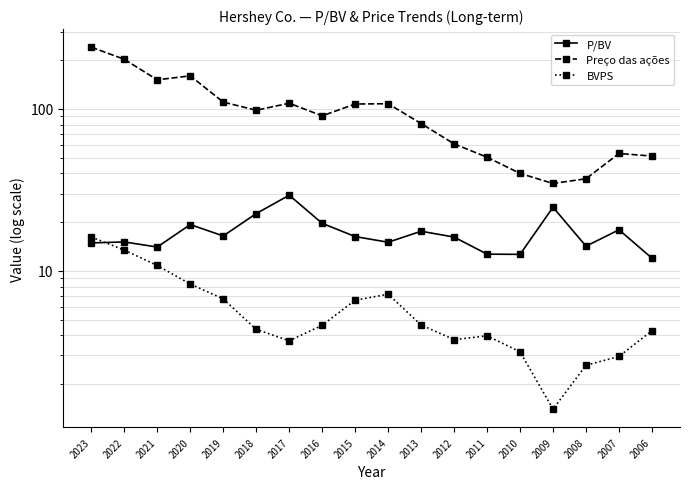

True or false: Preço das ações and P/BV cross at least once.

False